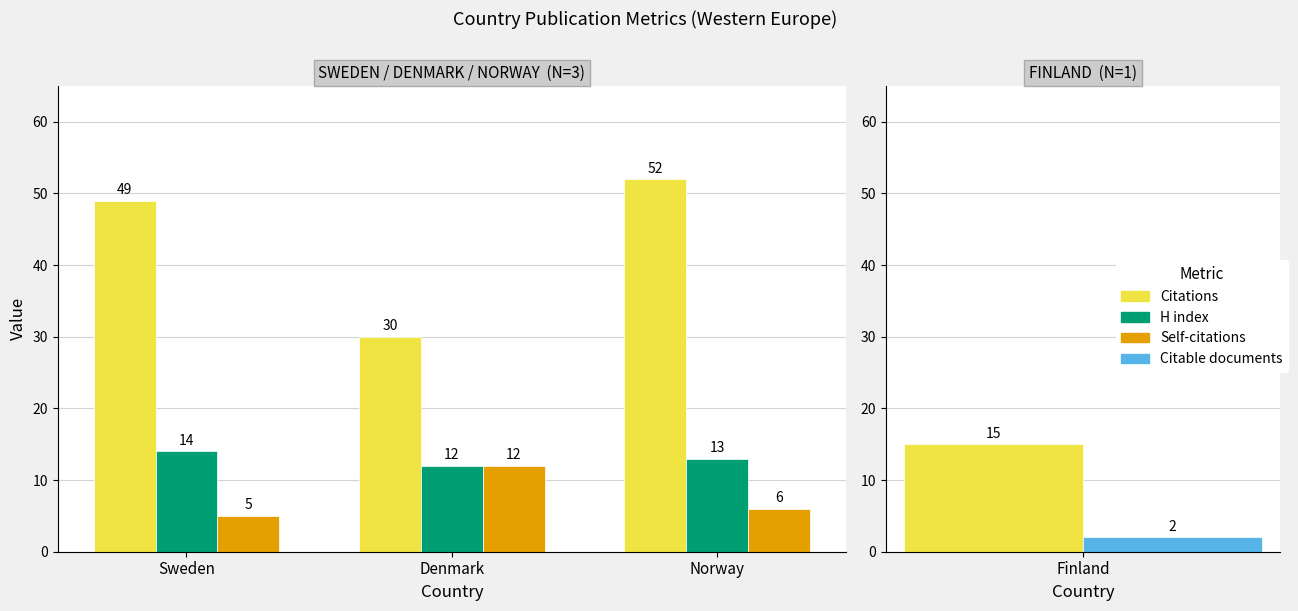

At how many categories does at least one series exceed 43?

2